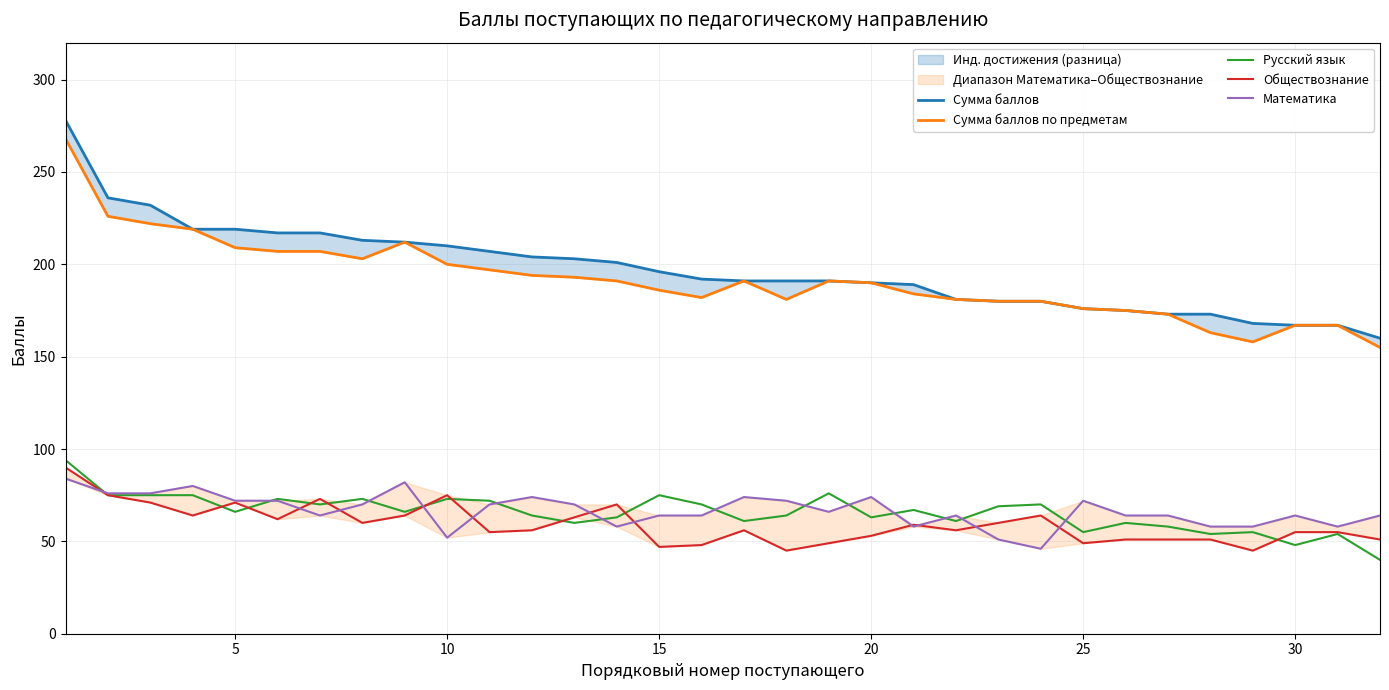

What is the difference between the maximum and minimum values in the Сумма баллов по предметам series?

113